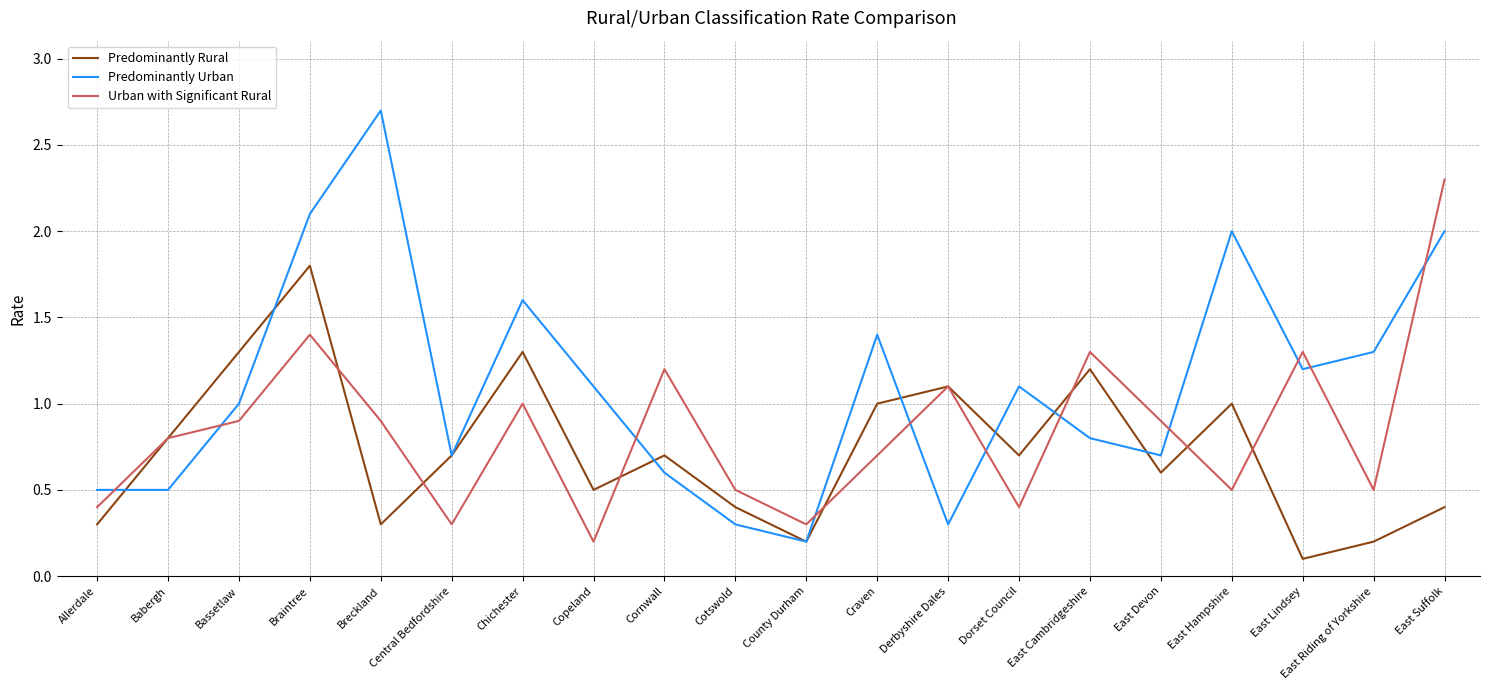

Reading left to right, what are all the values shown in this chart?

Predominantly Rural: 0.3	0.8	1.3	1.8	0.3	0.7	1.3	0.5	0.7	0.4	0.2	1.0	1.1	0.7	1.2	0.6	1.0	0.1	0.2	0.4
Predominantly Urban: 0.5	0.5	1.0	2.1	2.7	0.7	1.6	1.1	0.6	0.3	0.2	1.4	0.3	1.1	0.8	0.7	2.0	1.2	1.3	2.0
Urban with Significant Rural: 0.4	0.8	0.9	1.4	0.9	0.3	1.0	0.2	1.2	0.5	0.3	0.7	1.1	0.4	1.3	0.9	0.5	1.3	0.5	2.3